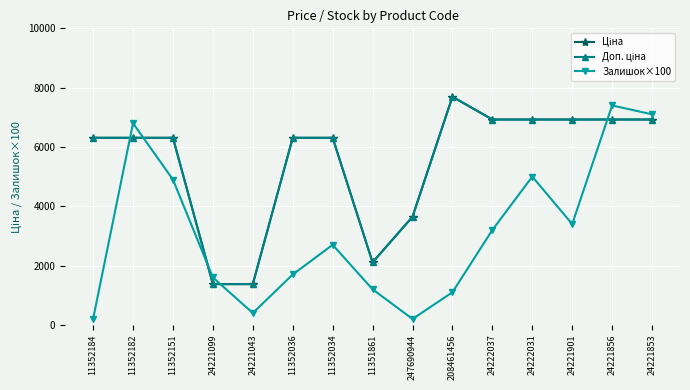

What is the label of the 6th point from the right?

208461456